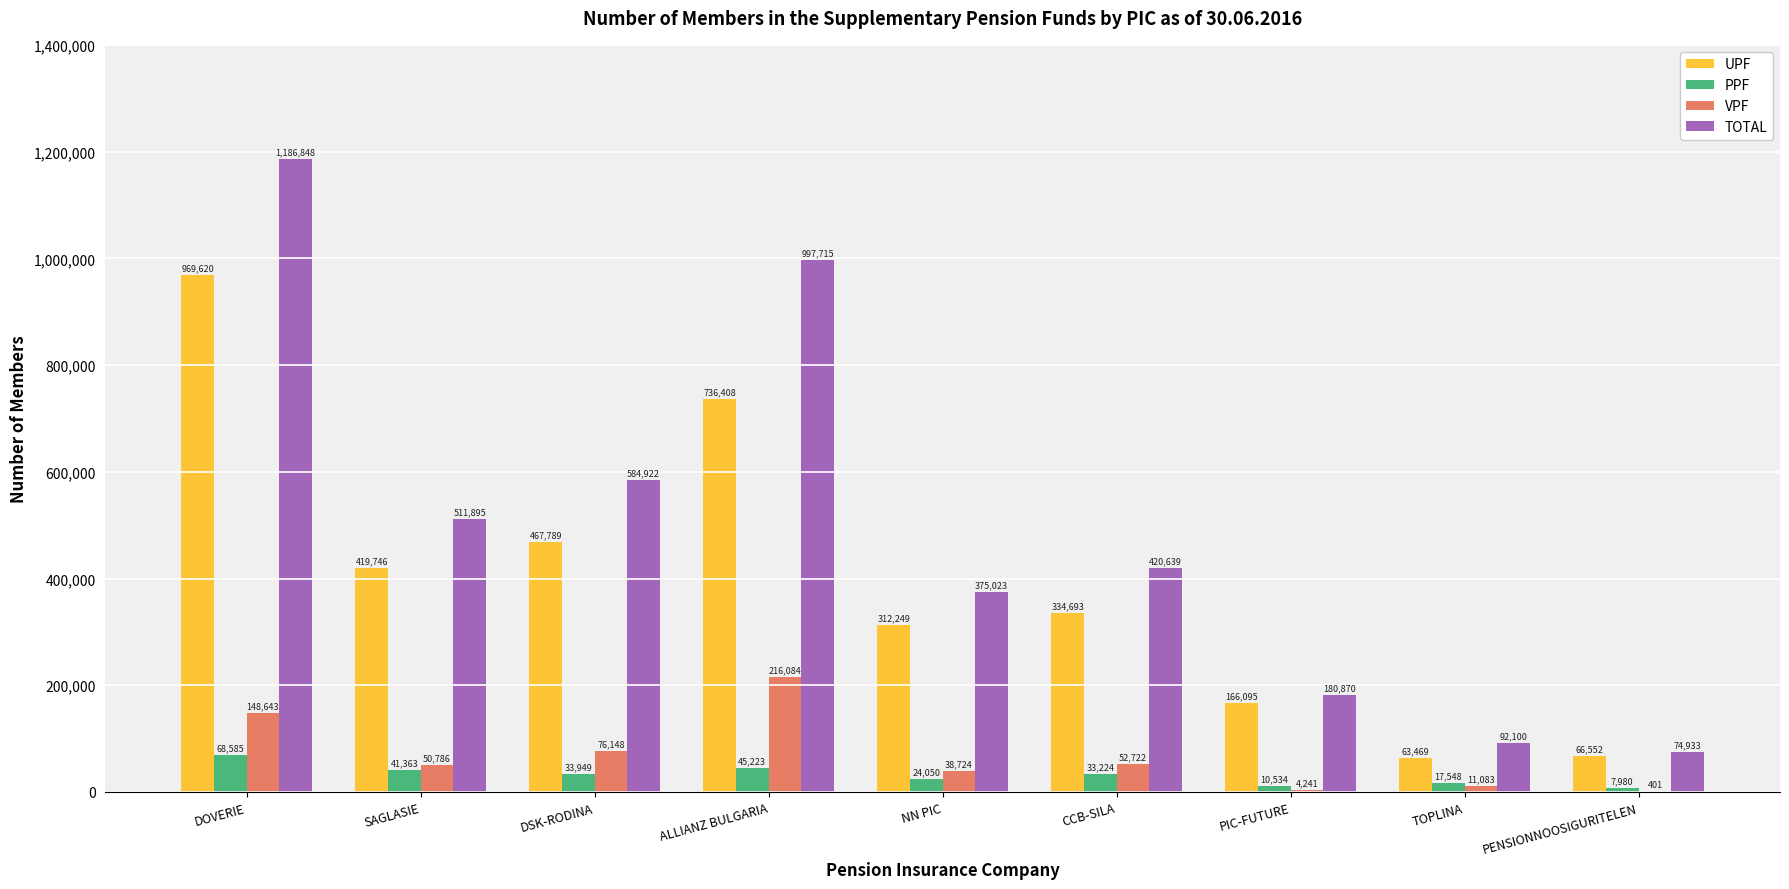

What is the sum of the PPF values at PENSIONNOOSIGURITELEN and DSK-RODINA?

41929